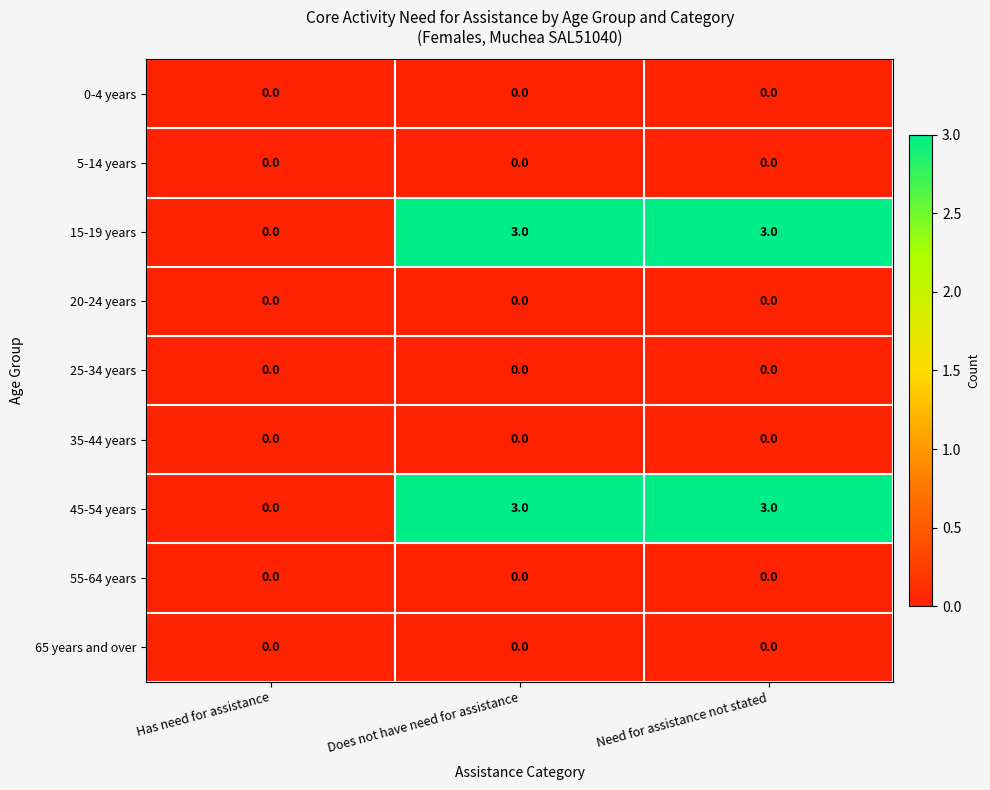

What is the spread (max minus min) of values at Need for assistance not stated?

3